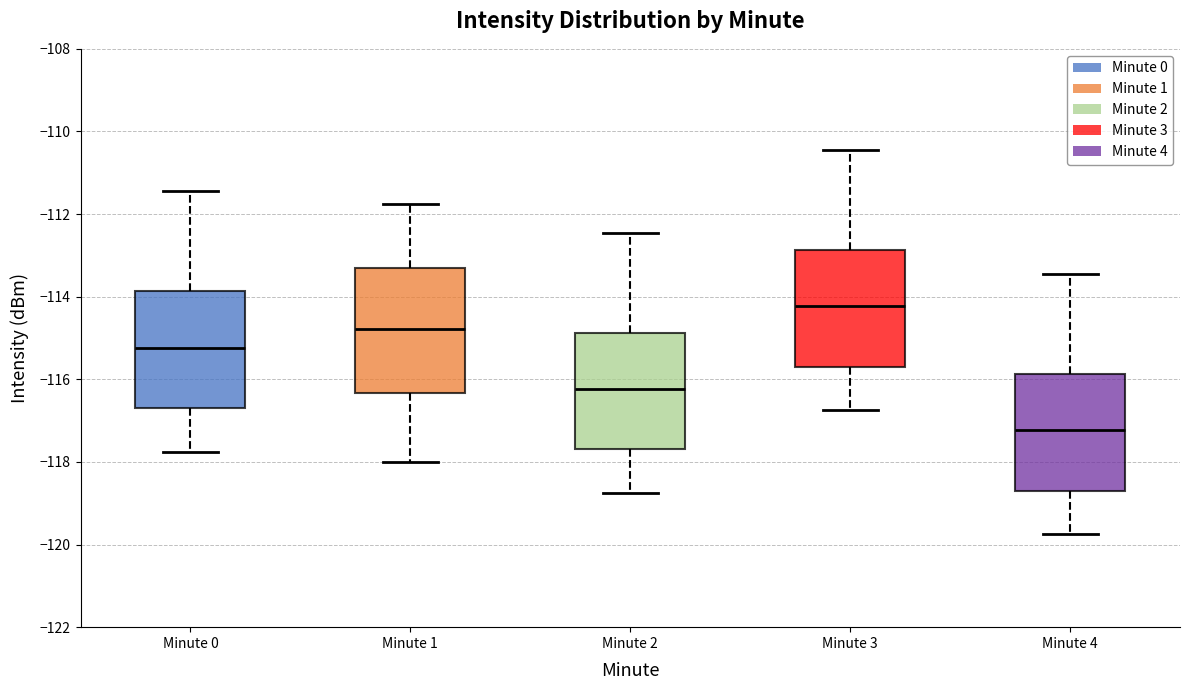

Reading left to right, read every box against the y-axis: the position of its median line, the range the box covers, and the ends of its whiskers. The values are not printed on the chart, so give them approximately, as read against the axis.

Minute 0: median -115.2, box -116.6 to -113.8, whiskers -117.8 to -111.4
Minute 1: median -114.8, box -116.4 to -113.4, whiskers -118.0 to -111.8
Minute 2: median -116.2, box -117.6 to -114.8, whiskers -118.8 to -112.4
Minute 3: median -114.2, box -115.6 to -112.8, whiskers -116.8 to -110.4
Minute 4: median -117.2, box -118.6 to -115.8, whiskers -119.8 to -113.4